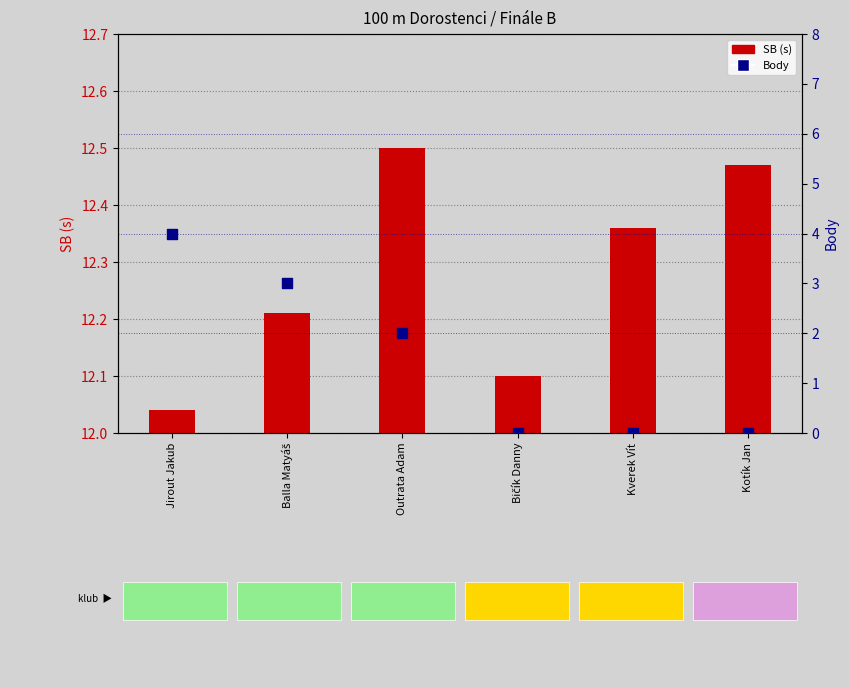

What are all the series names shown in the legend?

SB (s), Body